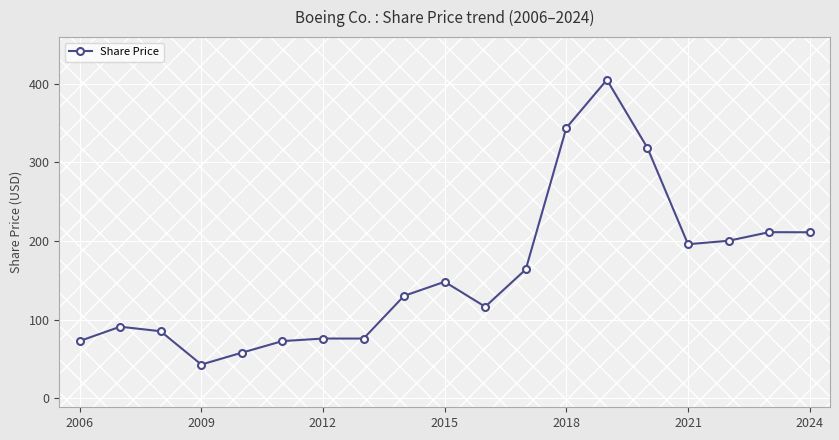

What is the value of the 13th point from the left?

343.8